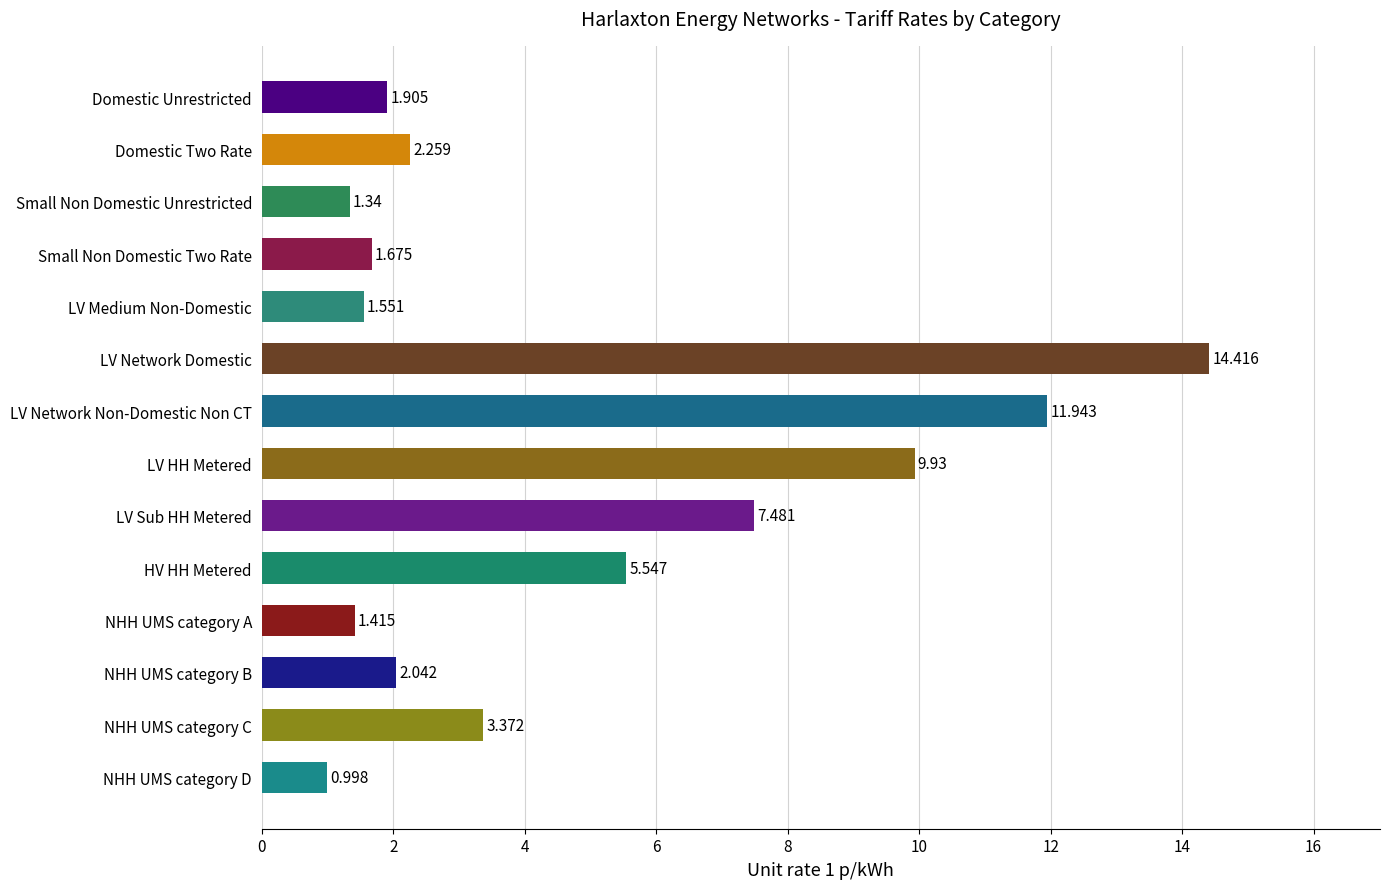

What is the label of the 6th bar from the bottom?

LV Sub HH Metered